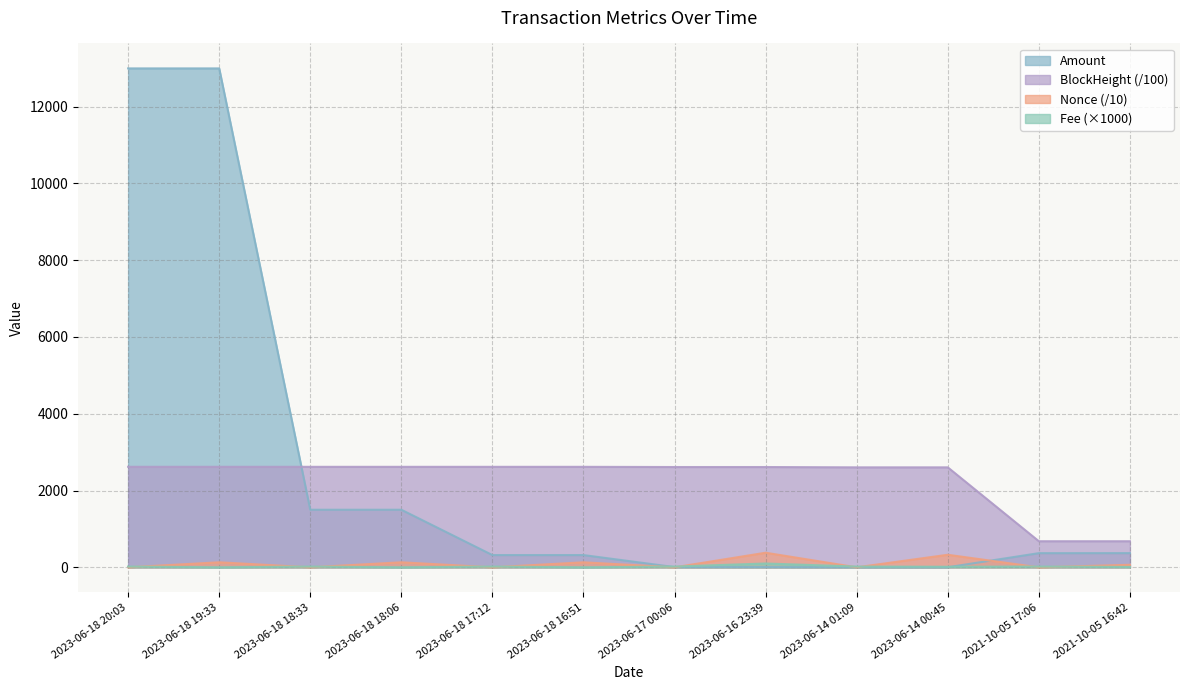

List the labels in order of BlockHeight value, smallest first.

2021-10-05 16:42, 2021-10-05 17:06, 2023-06-14 00:45, 2023-06-14 01:09, 2023-06-16 23:39, 2023-06-17 00:06, 2023-06-18 16:51, 2023-06-18 17:12, 2023-06-18 18:06, 2023-06-18 18:33, 2023-06-18 19:33, 2023-06-18 20:03